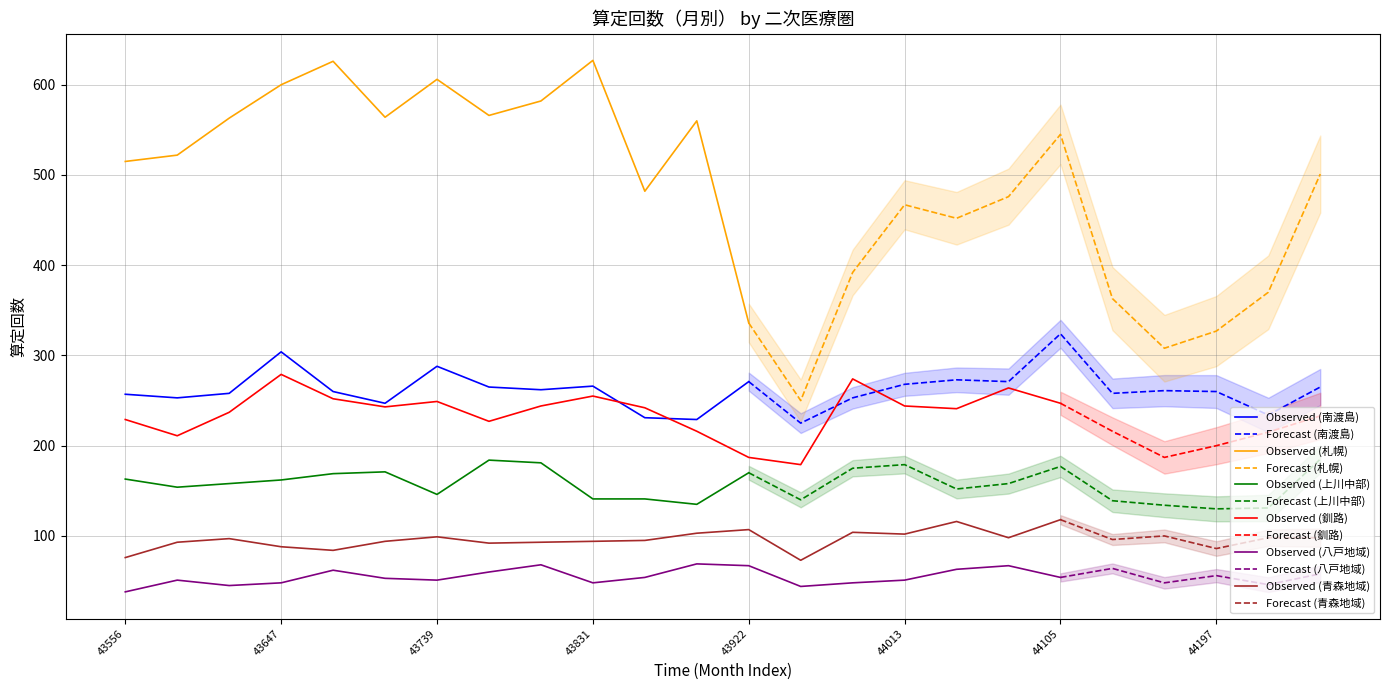

At which category does 南渡島 reach its first local peak?

43647